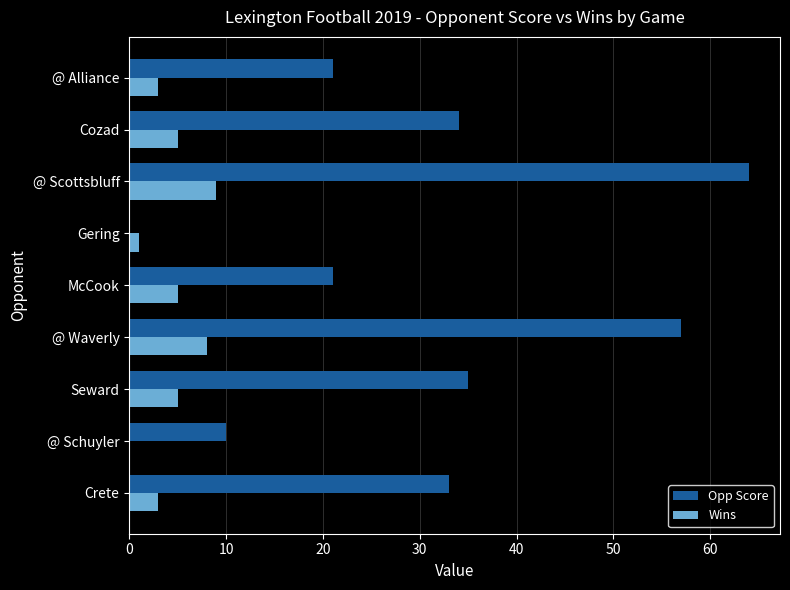

Which series has the largest range (max minus min)?

Opp Score